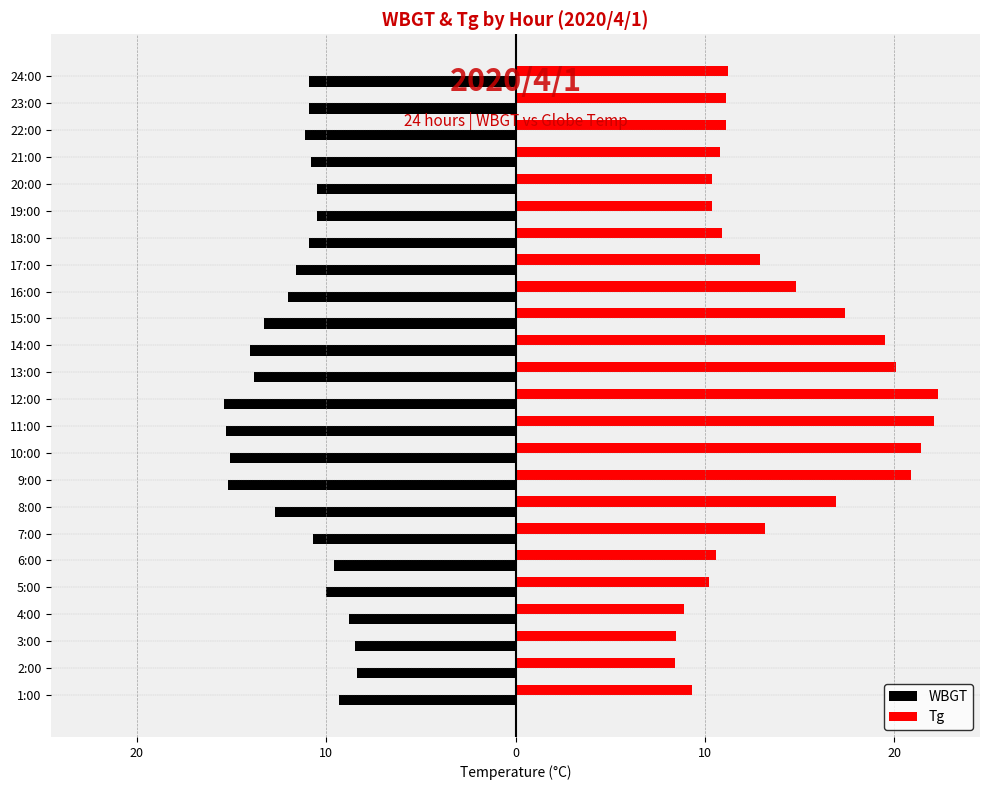

What are all the series names shown in the legend?

WBGT, Tg